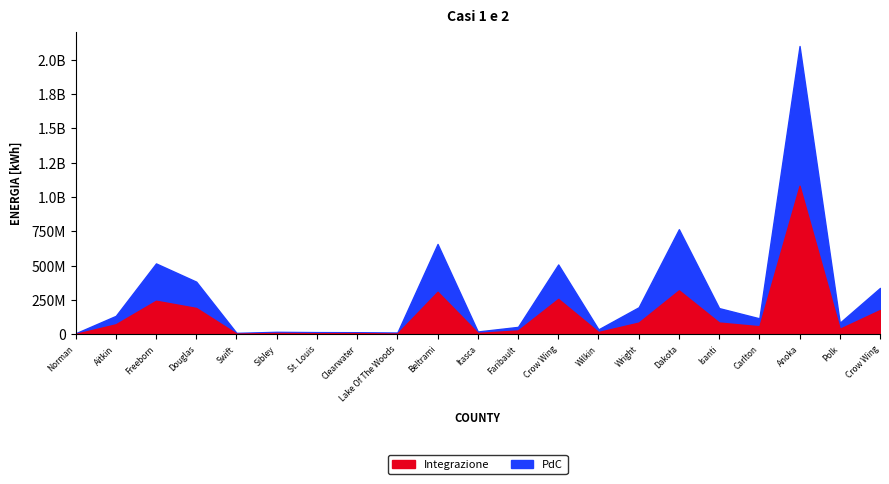

At Isanti, list the series in order from smallest to largest.

Integrazione, PdC